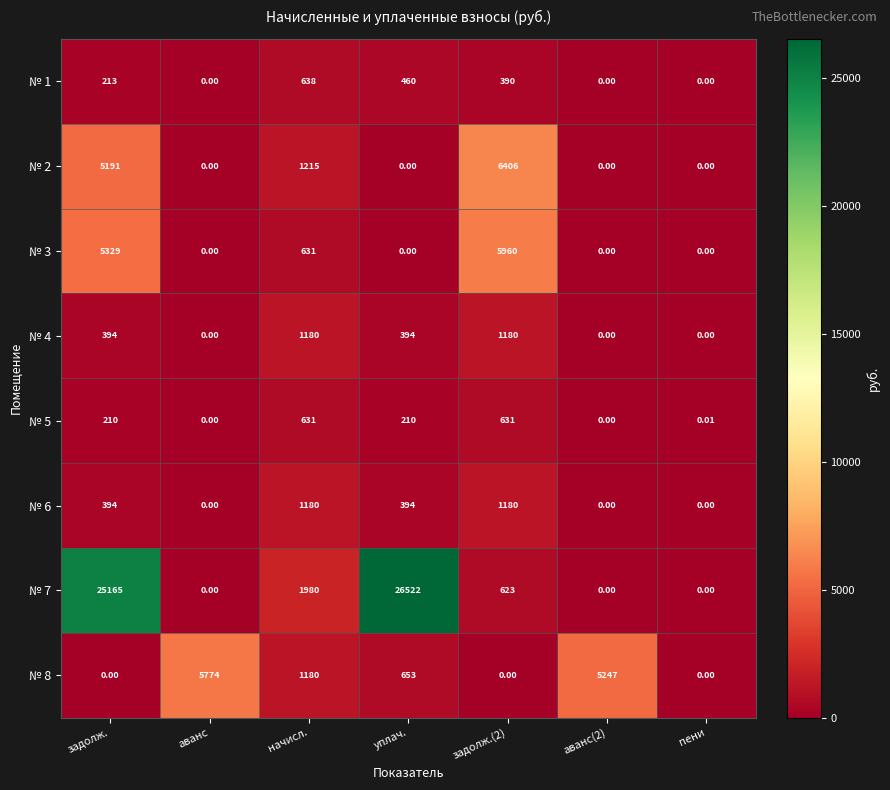

Is the value of № 4 at начисл. greater than the value of № 5 at пени?

Yes